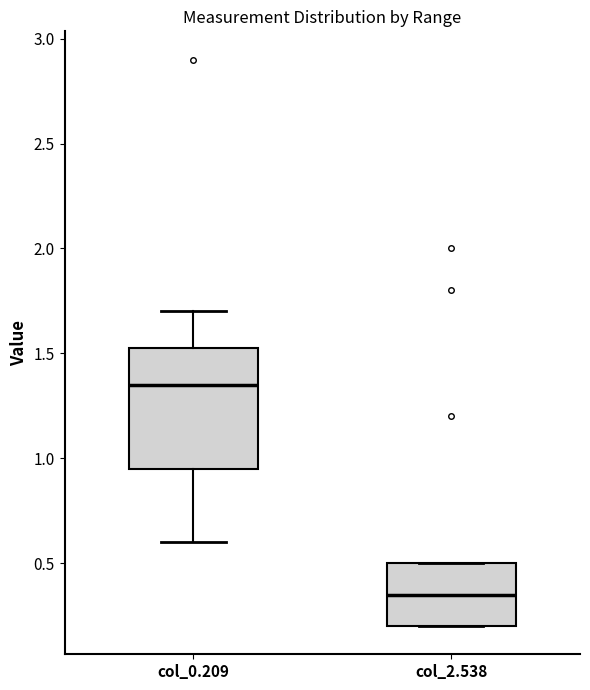

Where is the lower edge of the box for col_2.538 on the y-axis? The values are not printed on the chart, so give them approximately, as read against the axis.

0.20